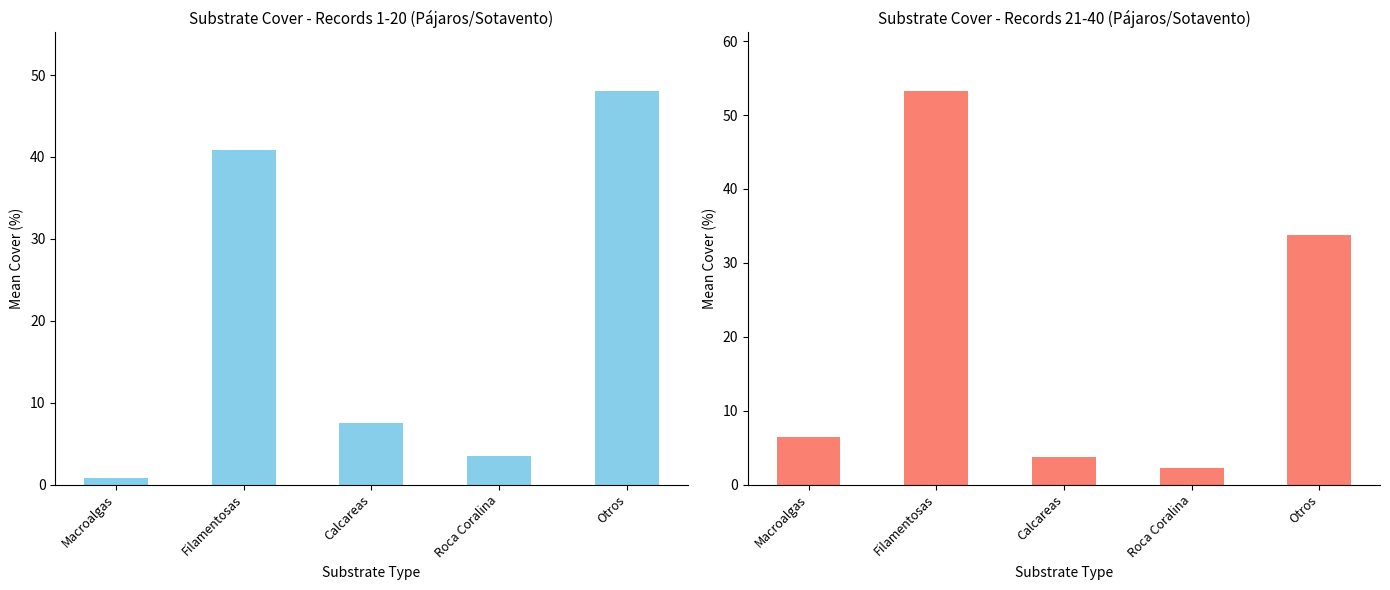

What are all the series names shown in the legend?

Macroalgas, Filamentosas, Calcareas, Roca Coralina, Otros